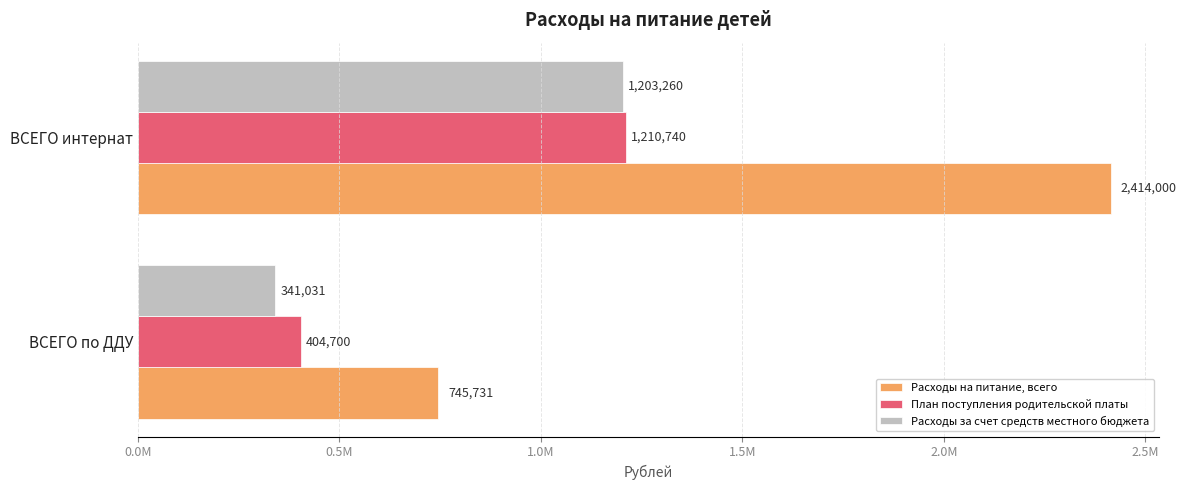

What is the highest value of the Расходы на питание, всего series?

2414000